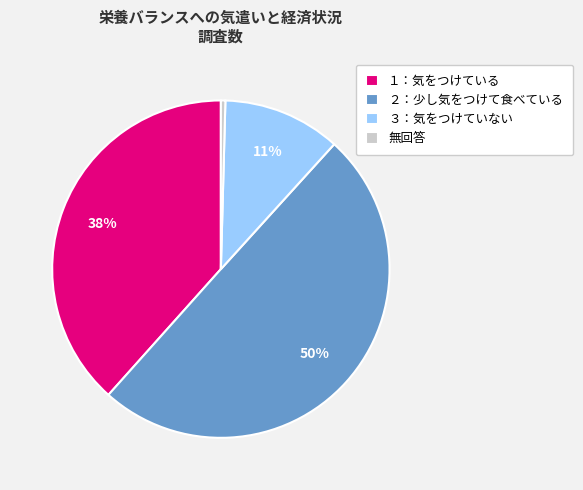

Does 無回答 account for over 50% of the chart?

No